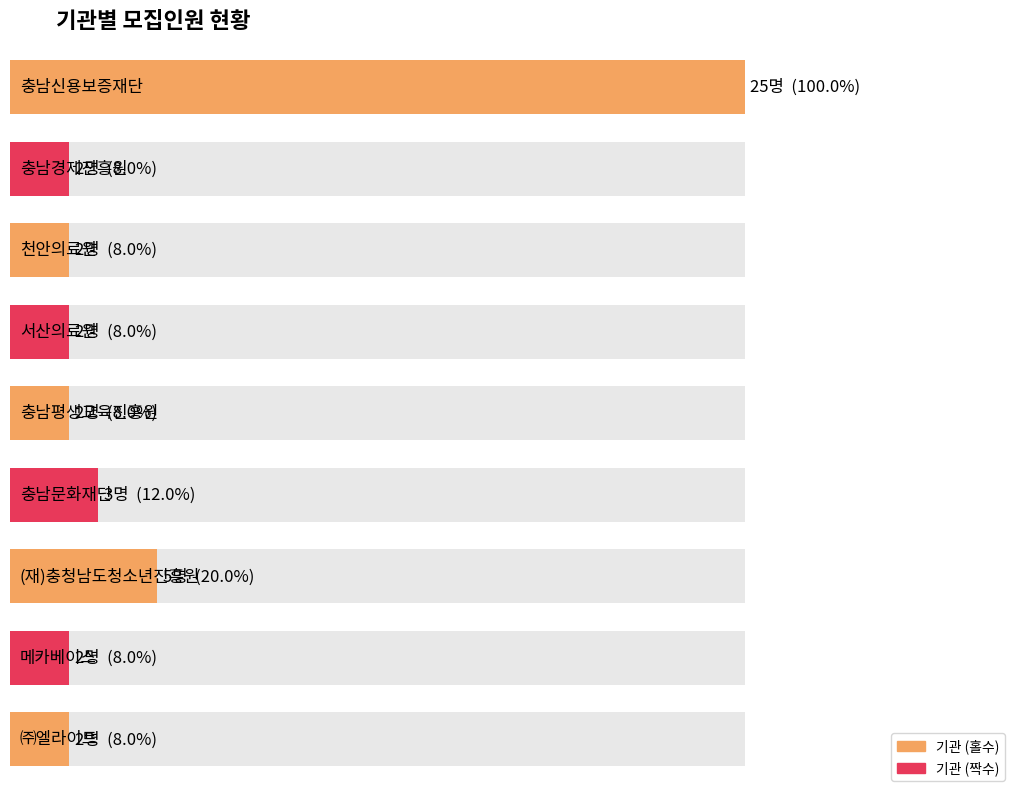

What is the difference between the maximum and minimum values?

23